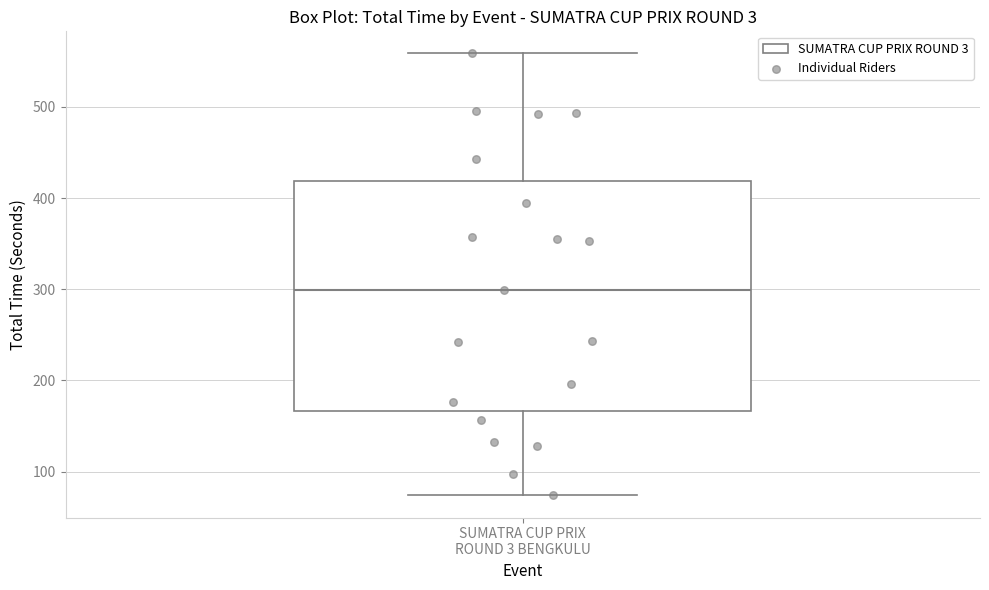

Transcribe this box plot: give where the median line is, the range the box spans, and where the two whiskers end, as read against the y-axis. The values are not printed on the chart, so give them approximately, as read against the axis.

median 300, box 170 to 420, whiskers 70 to 560